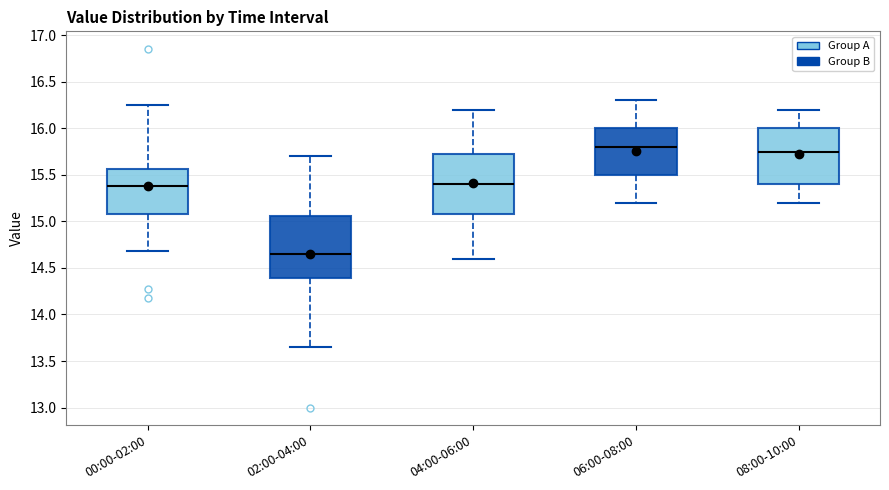

Reading left to right, transcribe this box plot: for each box, give where its median line is, the range the box spans, and where its two whiskers end, as read against the y-axis. The values are not printed on the chart, so give them approximately, as read against the axis.

00:00-02:00: median 15.40, box 15.10 to 15.55, whiskers 14.70 to 16.25
02:00-04:00: median 14.65, box 14.40 to 15.05, whiskers 13.65 to 15.70
04:00-06:00: median 15.40, box 15.10 to 15.75, whiskers 14.60 to 16.20
06:00-08:00: median 15.80, box 15.50 to 16.00, whiskers 15.20 to 16.30
08:00-10:00: median 15.75, box 15.40 to 16.00, whiskers 15.20 to 16.20